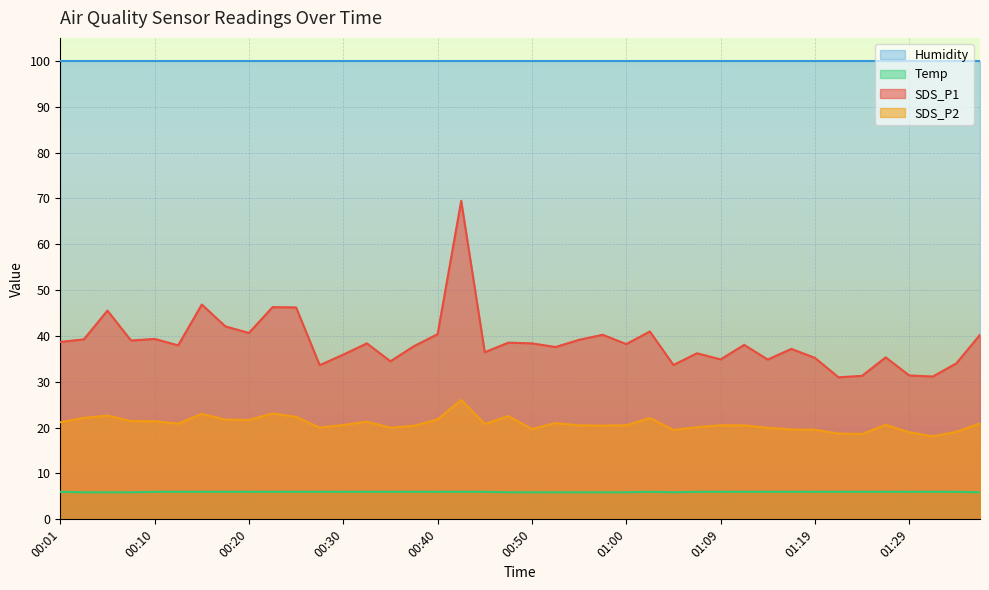

What is the label of the 15th point from the right?

01:02